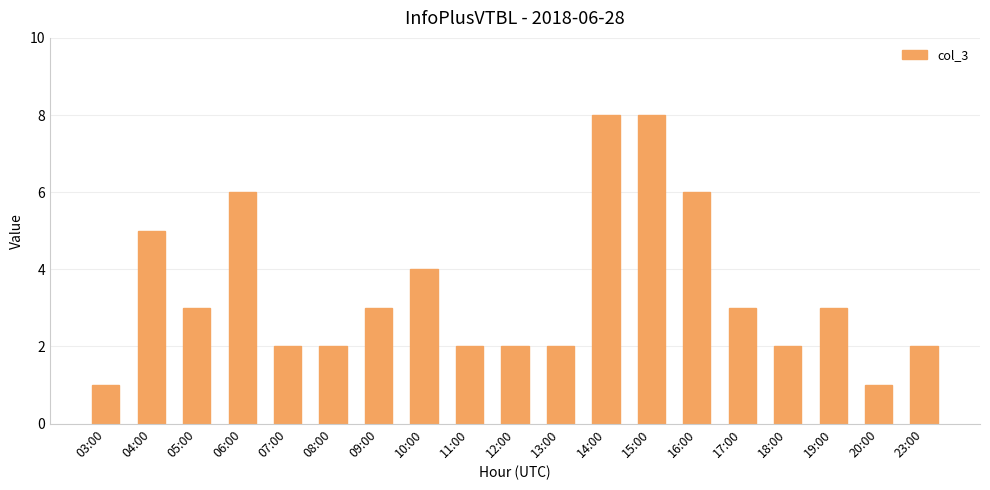

The value at 16:00 is 6. True or false?

True